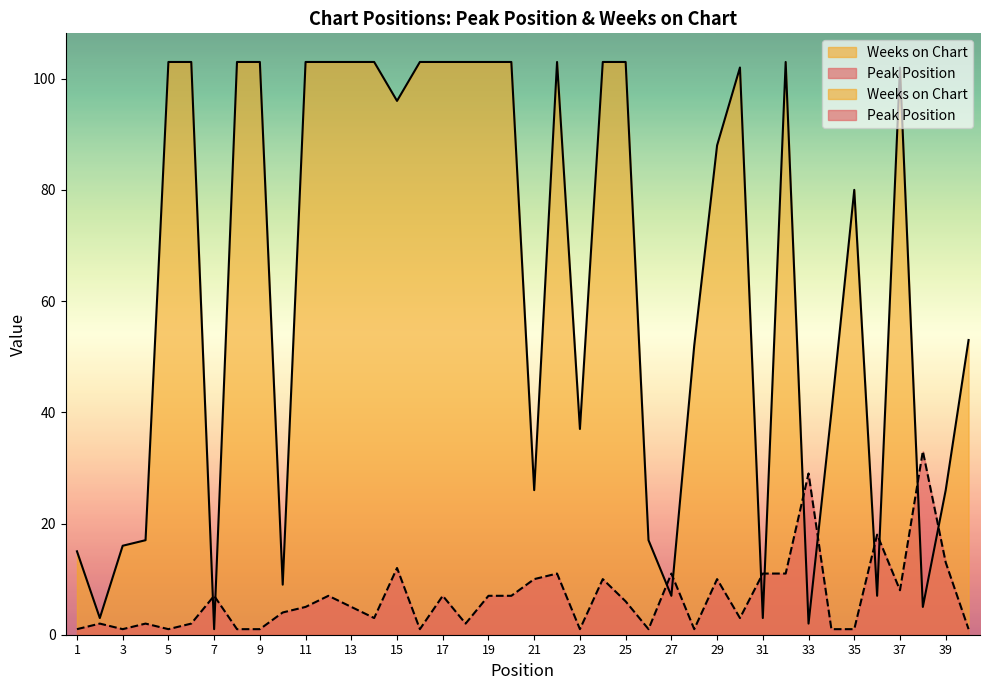

How many intersections are there between Peak Position and Weeks on Chart?

12